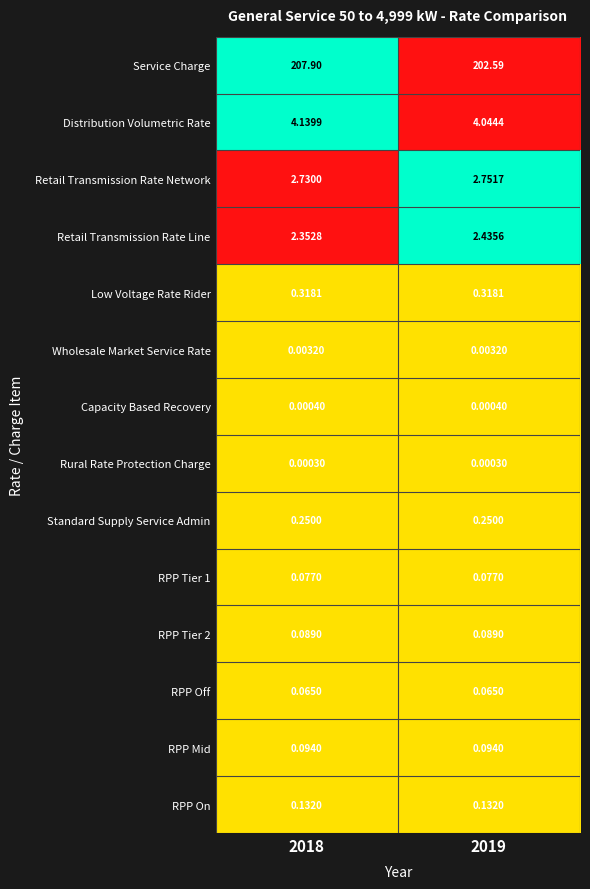

Which series has the largest total across all categories?

Service Charge